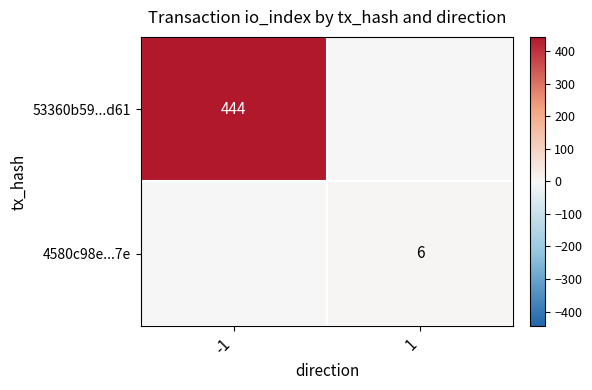

Is it true that 4580c98e...7e equals 3 at 1?

False